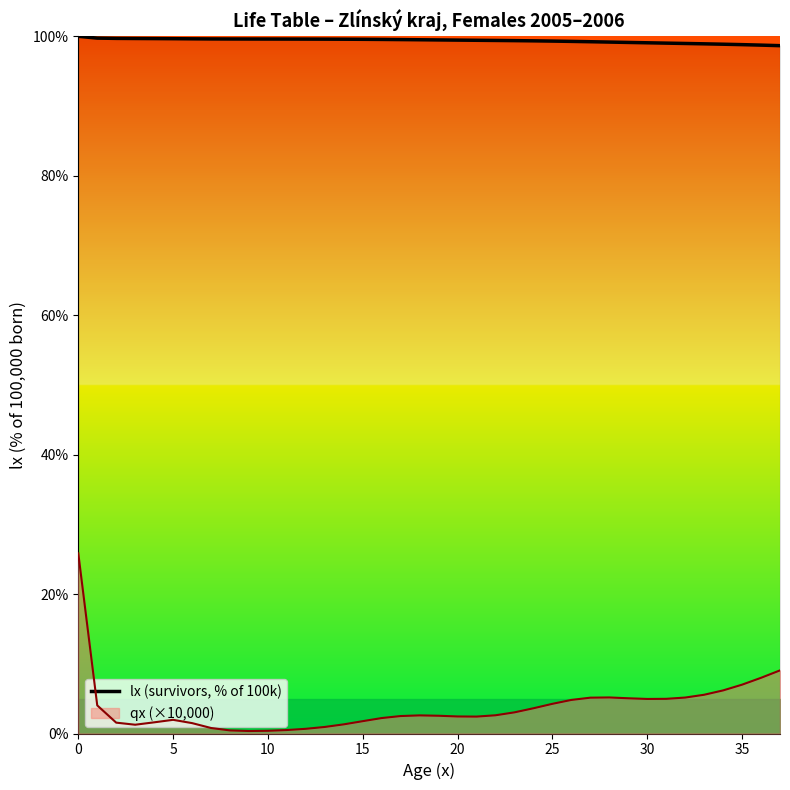

Does the chart display data point markers on the line(s)?

No